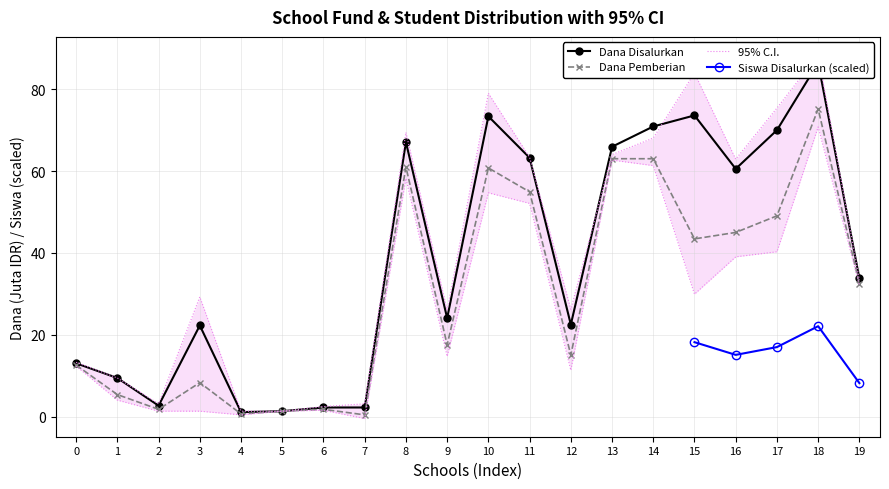

True or false: Dana Pemberian has a value of 0.7 at 4.

True